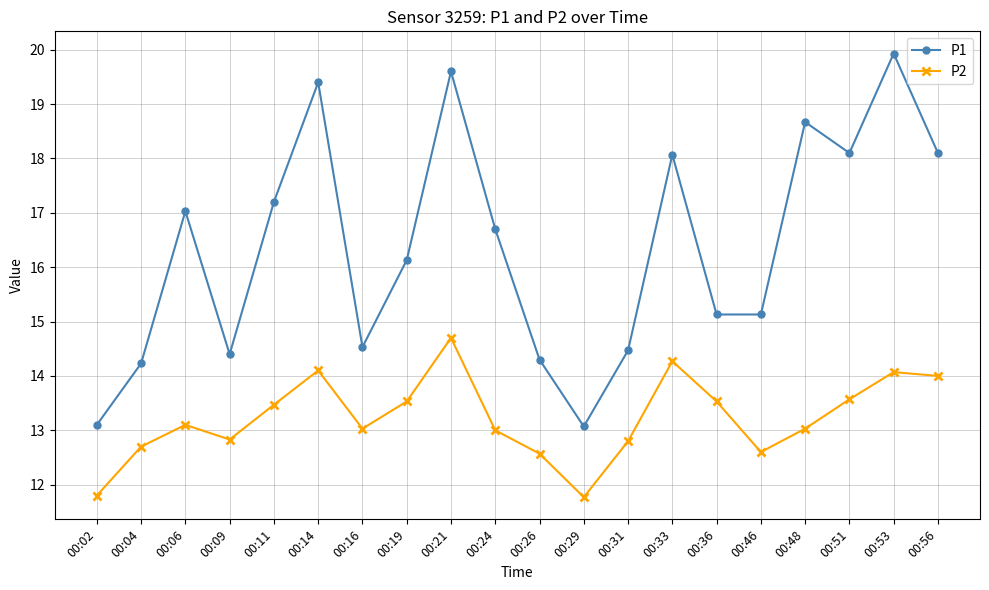

How many lines are shown in the chart?

2